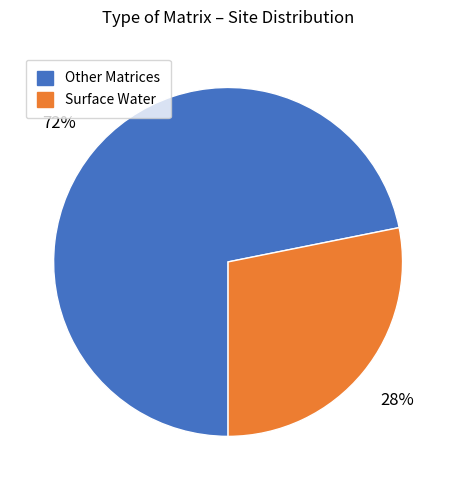

To the nearest percent, what is the difference between the Other Matrices and Surface Water slice percentages?

44%